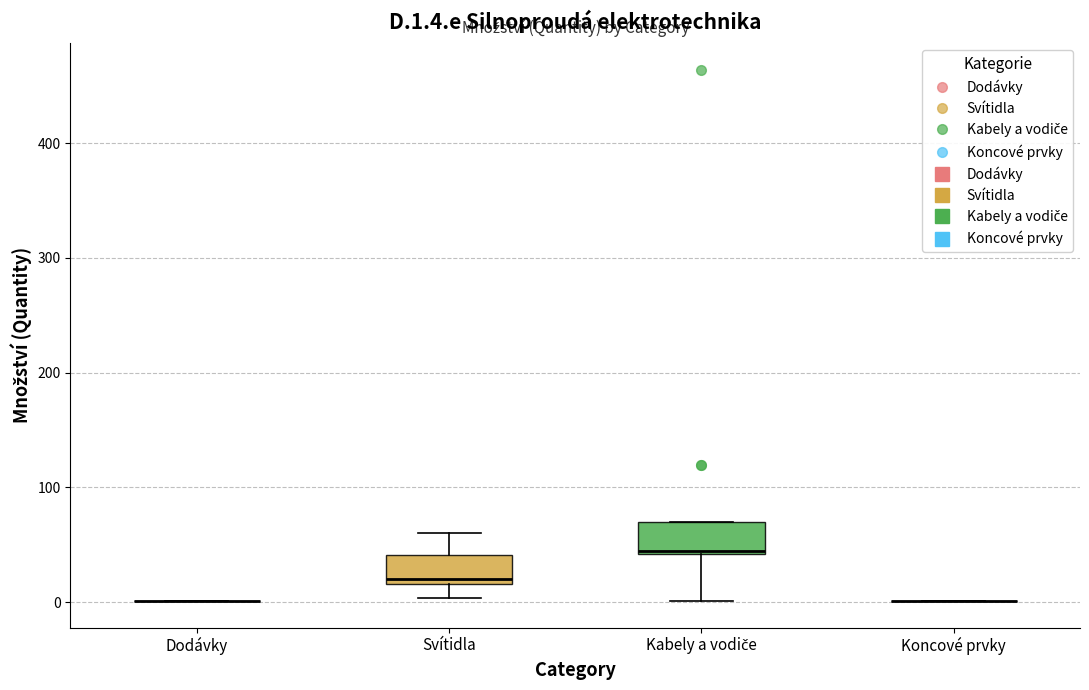

Reading left to right, transcribe this box plot: for each box, give where its median line is, the range the box spans, and where its two whiskers end, as read against the y-axis. The values are not printed on the chart, so give them approximately, as read against the axis.

Dodávky: box collapsed to a line at 0, whiskers 0 to 0
Svítidla: median 20 (just above the box's lower edge), box 20 to 40, whiskers 0 to 60
Kabely a vodiče: median 50, box 40 to 70, whiskers 0 to 70
Koncové prvky: box collapsed to a line at 0, whiskers 0 to 0